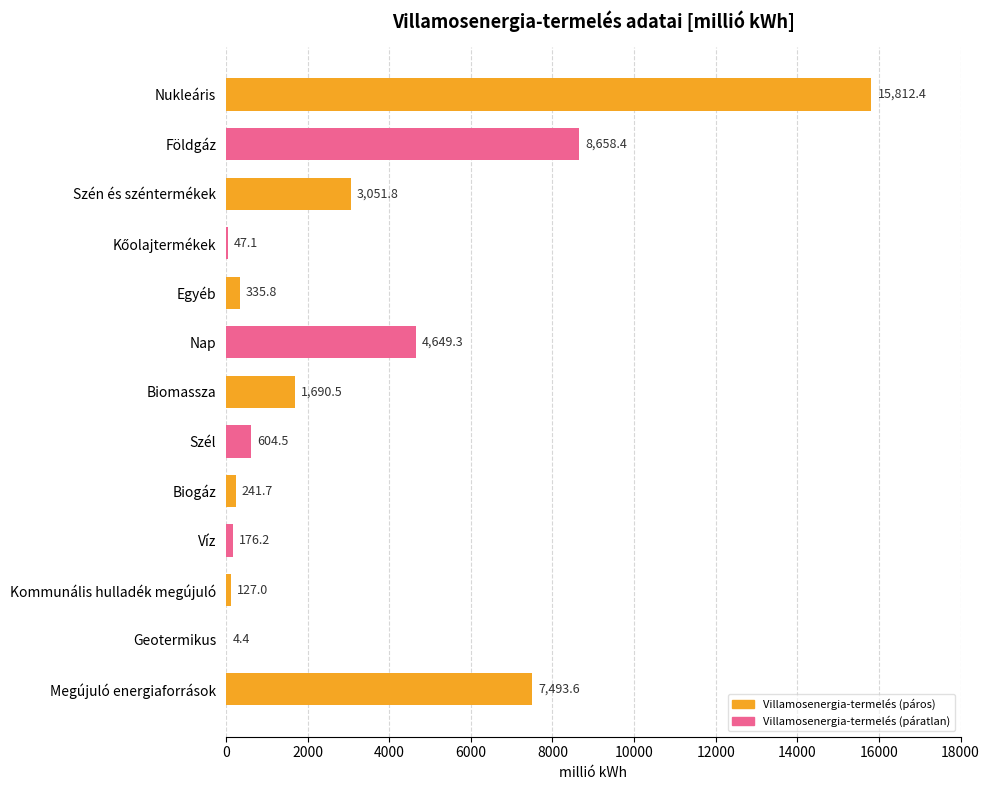

The chart shows a value of 2856.3 at Biomassza. True or false?

False